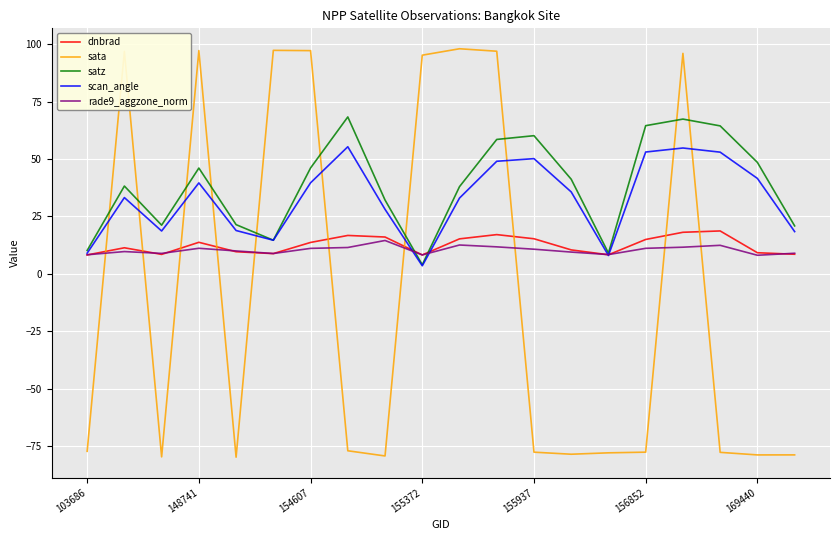

Which series has the largest range (max minus min)?

sata